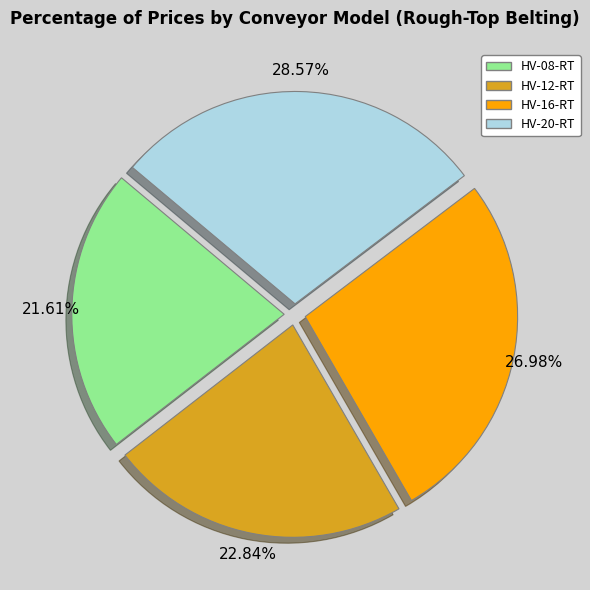

To the nearest percent, what is the difference between the HV-08-RT and HV-12-RT slice percentages?

1%